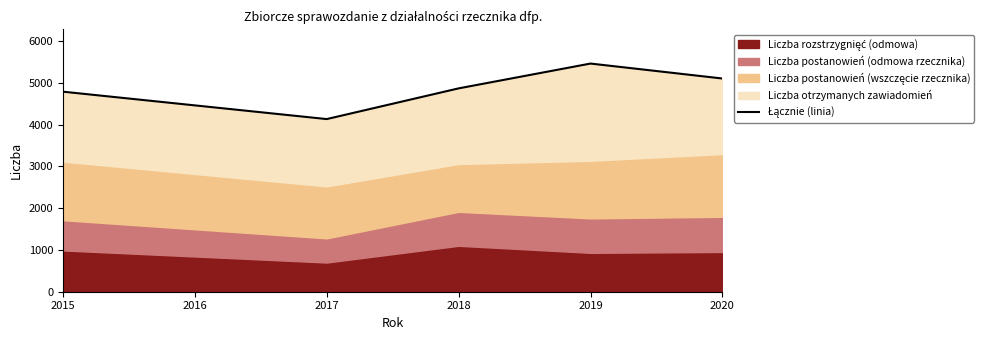

Does the chart have visible grid lines?

No